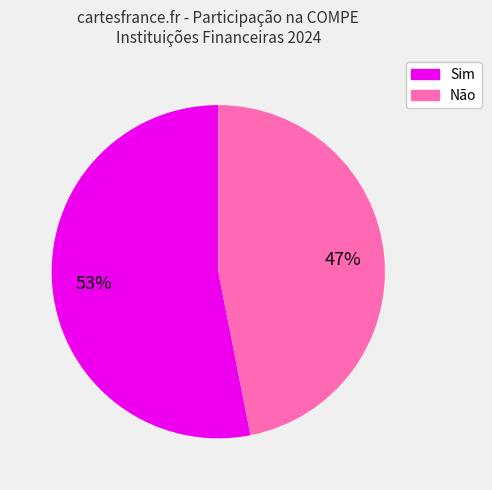

To the nearest percent, what is the difference between the largest and smallest slice percentages?

6%